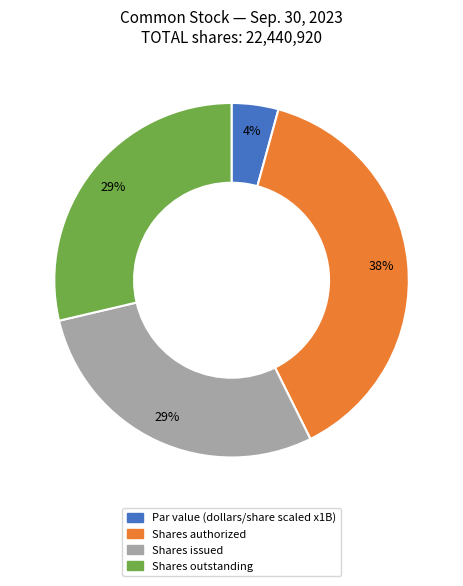

Which slice is the largest?

Shares authorized